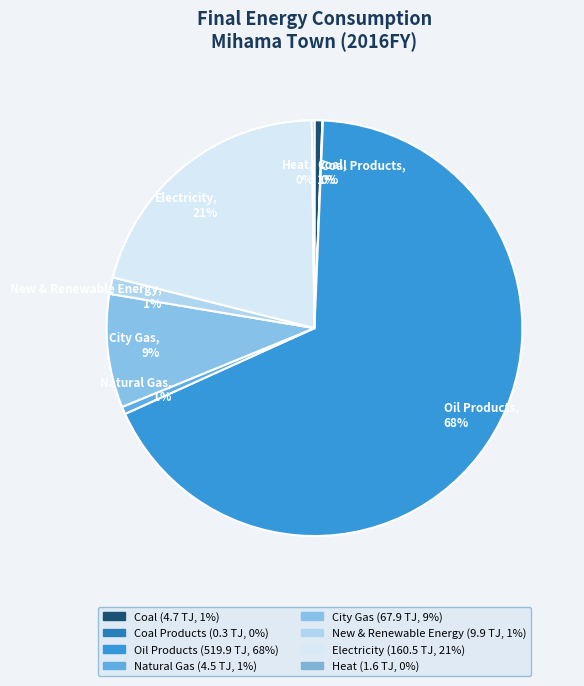

Do Electricity, 21% and Coal, 1% together represent more than half of the pie?

No